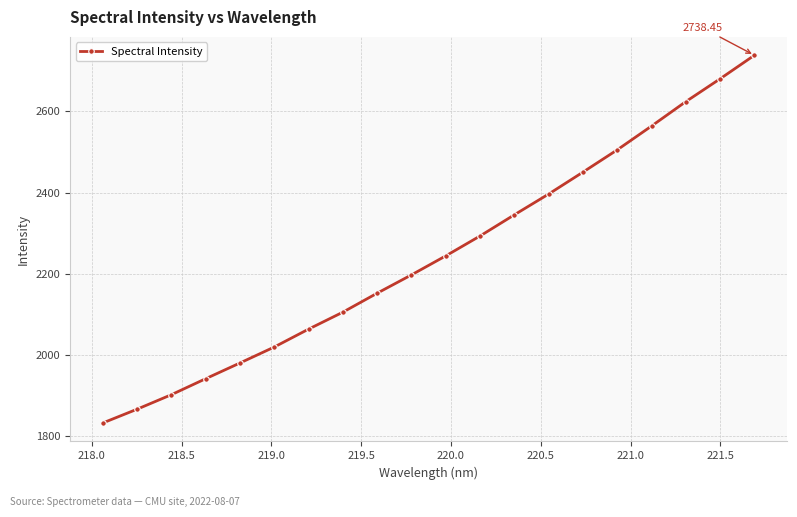

What is the difference between the maximum and minimum values?

906.4